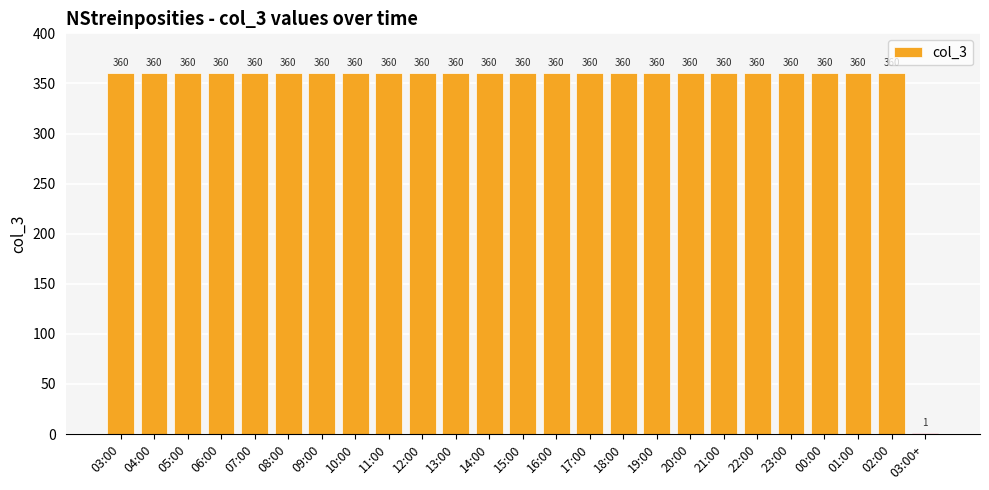

Are the bars grouped side by side (vs. stacked)?

No